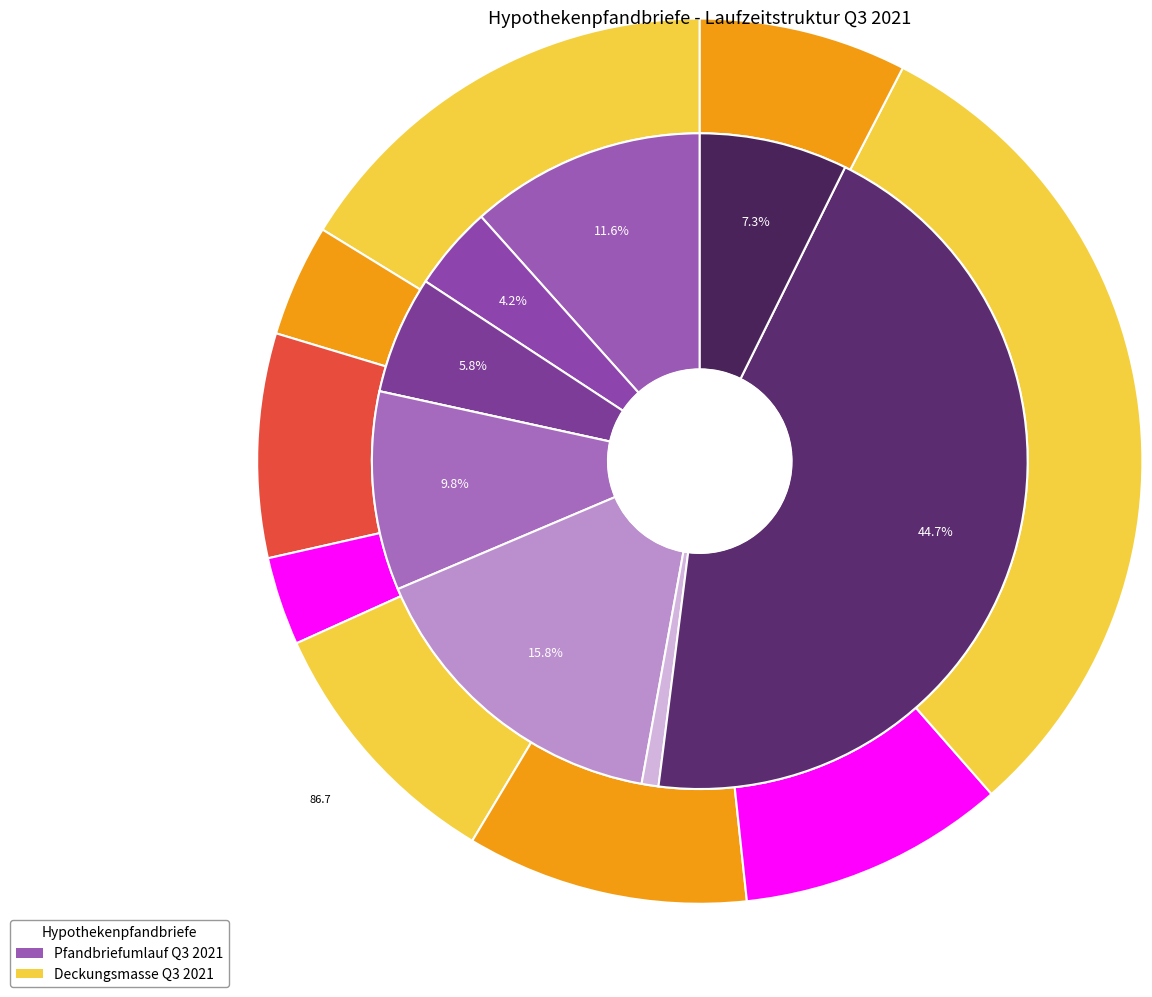

The > 1,5 Jahre und <= 2 Jahre slice represents 8% of the pie. True or false?

False